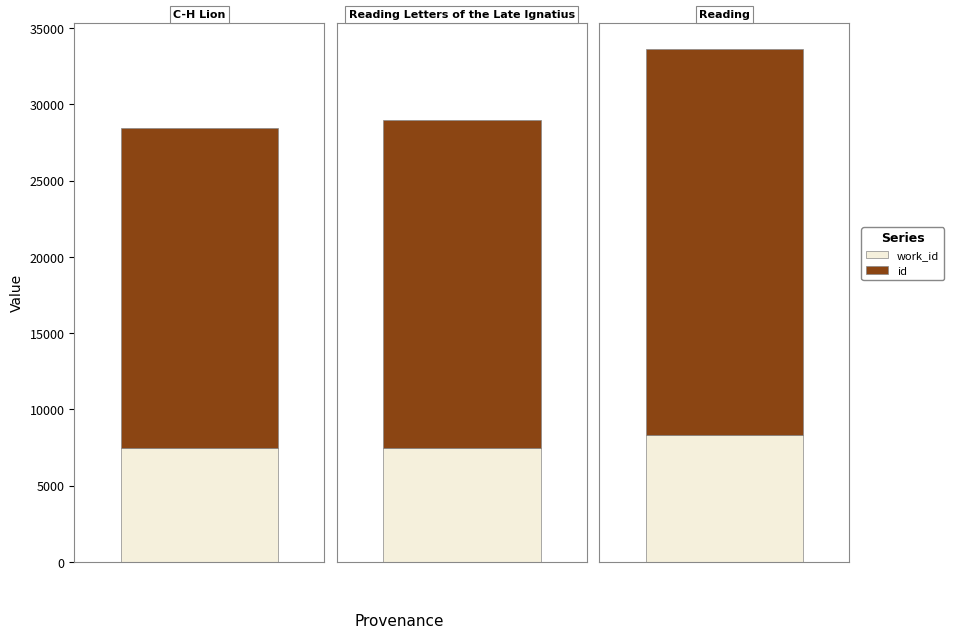

How many distinct data groups are displayed?

2